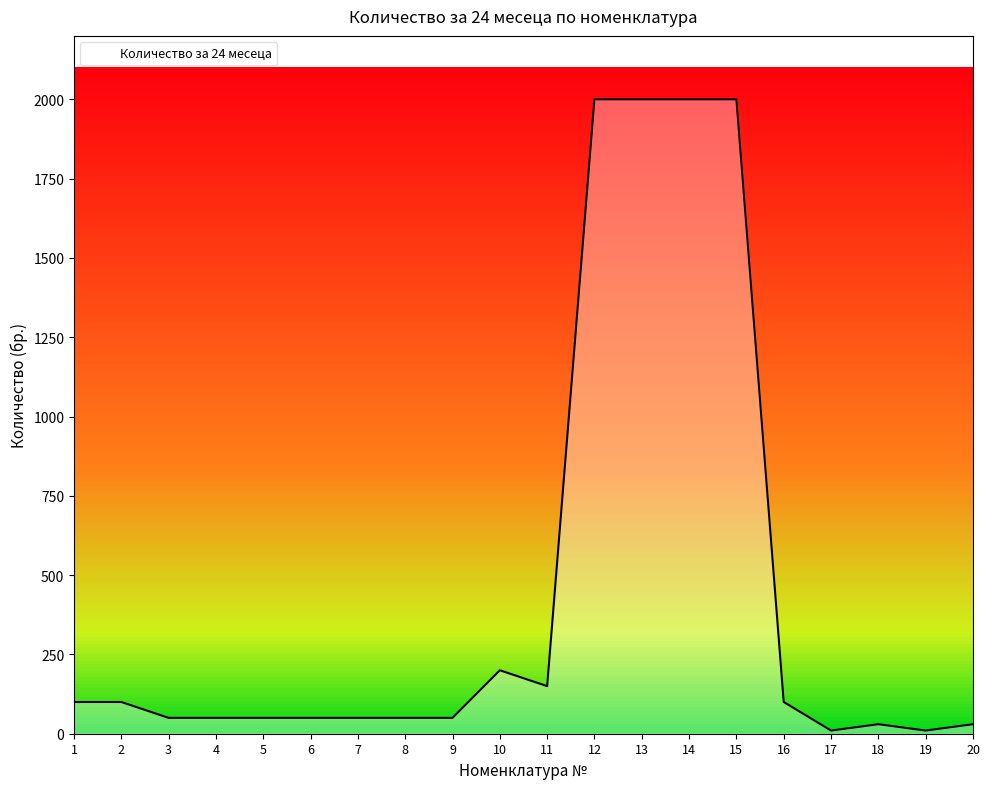

Reading right to left, what are all the values shown in this chart?

30	10	30	10	100	2000	2000	2000	2000	150	200	50	50	50	50	50	50	50	100	100